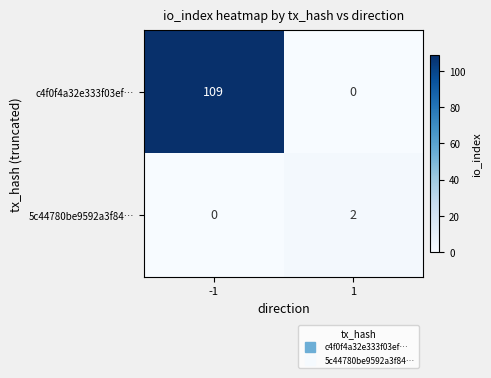

What is the difference between the c4f0f4a32e333f03ef… values at -1 and 1?

109